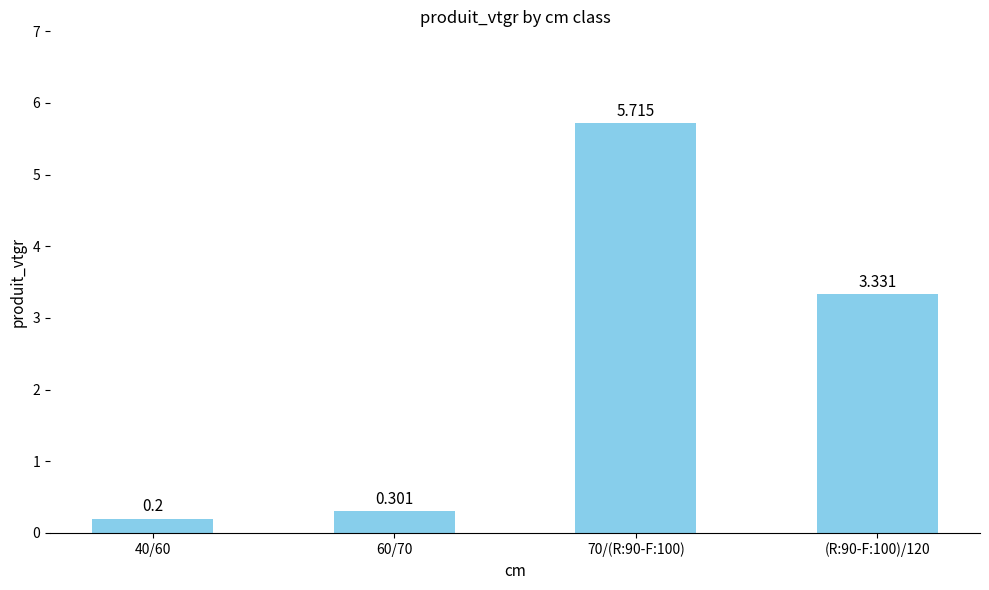

Is it true that the value at 70/(R:90-F:100) is 8.5?

False